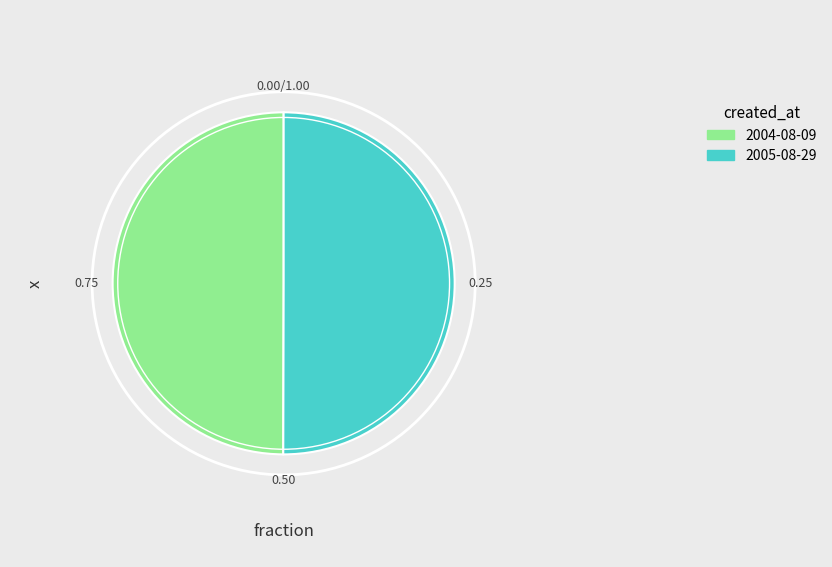

Is the sum of 2004-08-09 and 2005-08-29 greater than half?

Yes